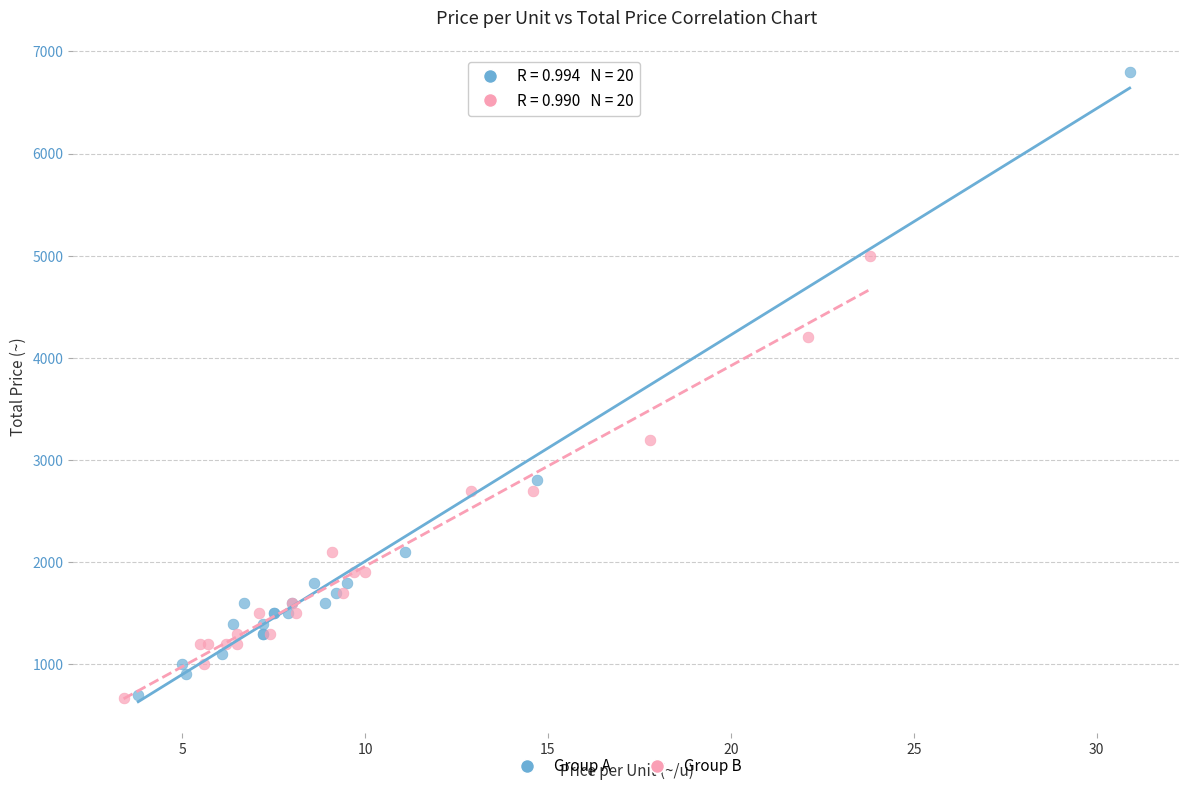

What are all the series names shown in the legend?

Group A, Group B